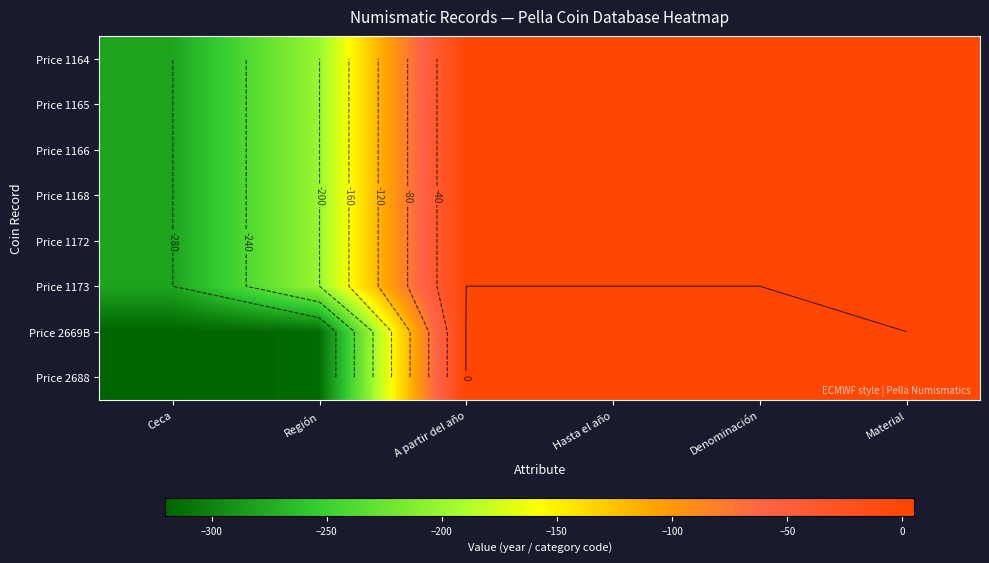

At which category is the sum across all series the highest?

Denominación